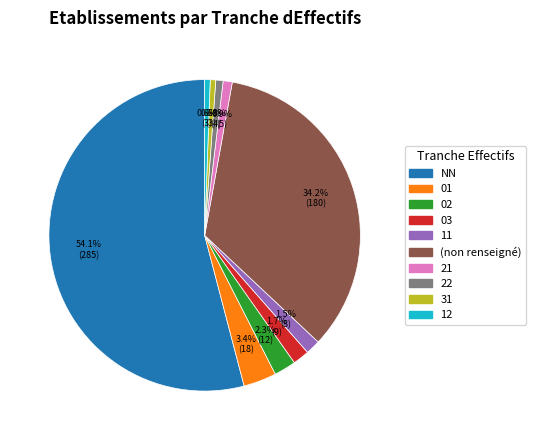

To the nearest percent, what portion does 01 represent?

3%